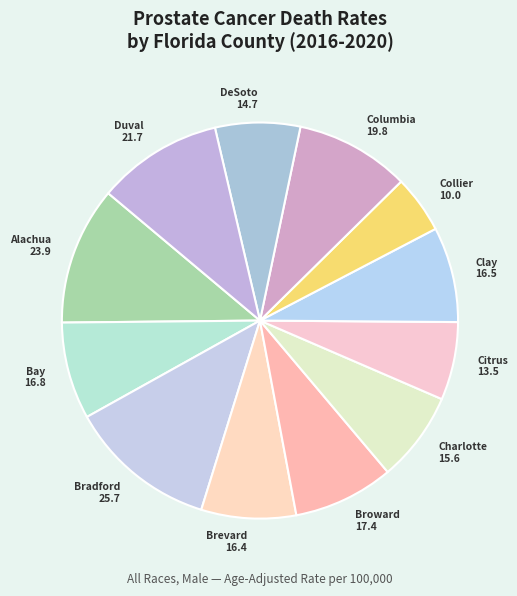

Do Columbia and Brevard together represent more than half of the pie?

No